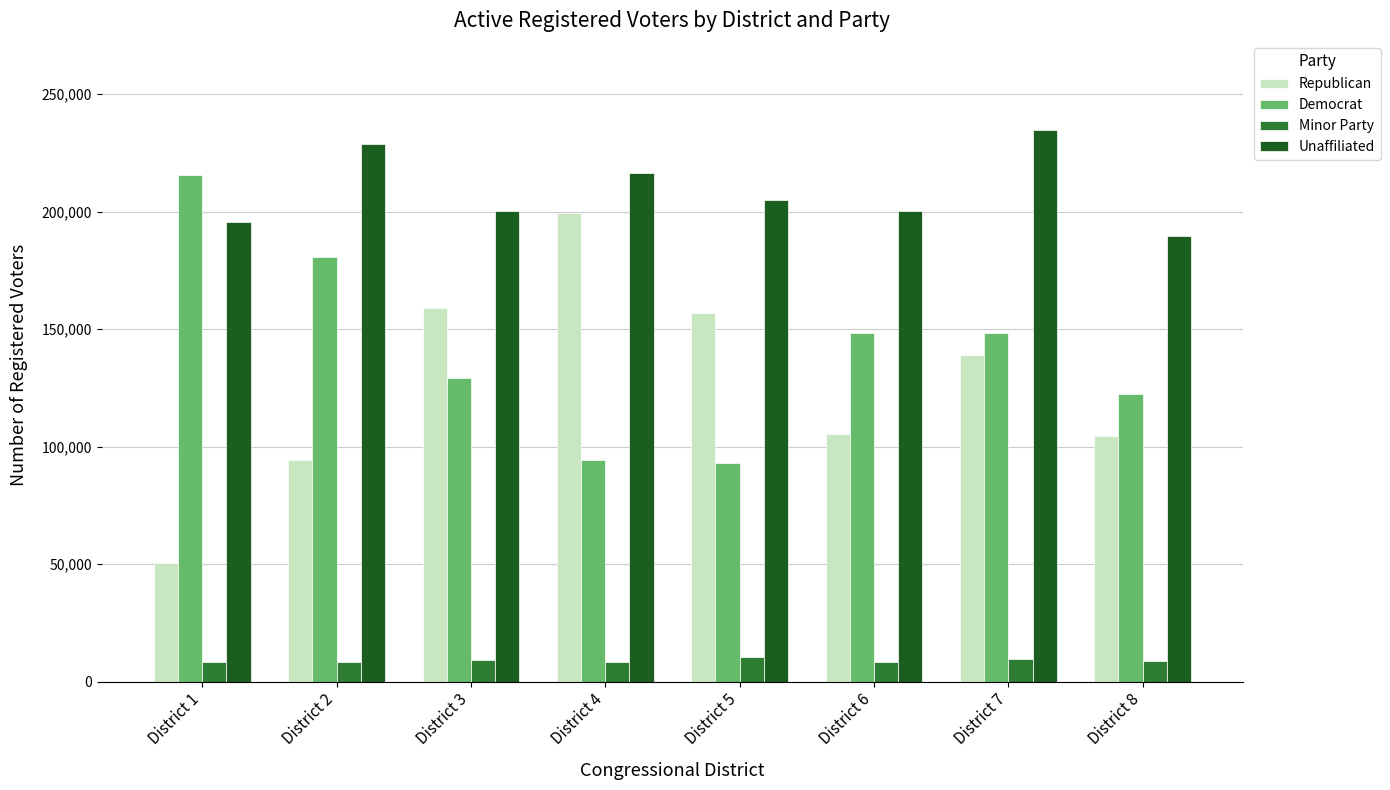

Rank the series by their maximum value, from lowest to highest.

Minor Party, Republican, Democrat, Unaffiliated